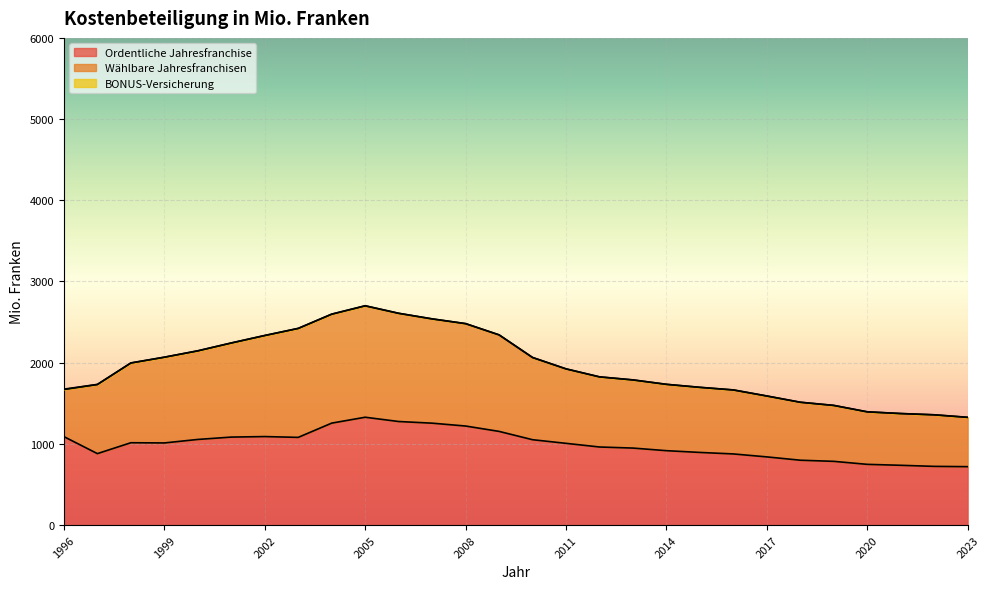

What is the lowest value of the Ordentliche Jahresfranchise series?

719.2